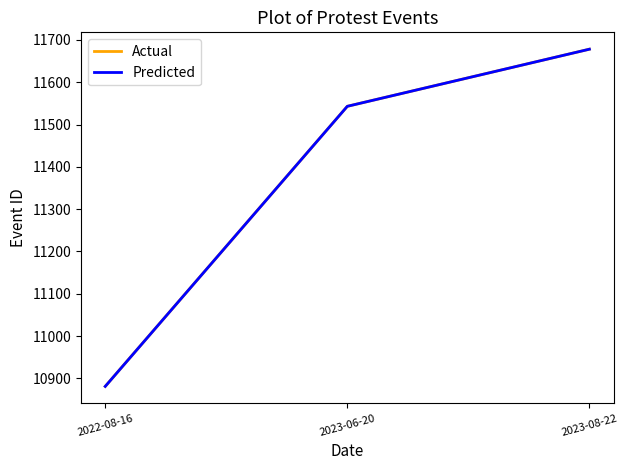

Between 2023-06-20 and 2023-08-22, which series saw the biggest shift?

Actual